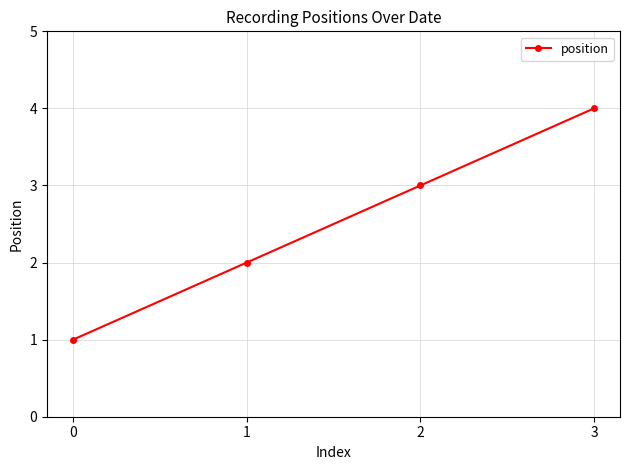

Between 0 and 1, which is larger?

1